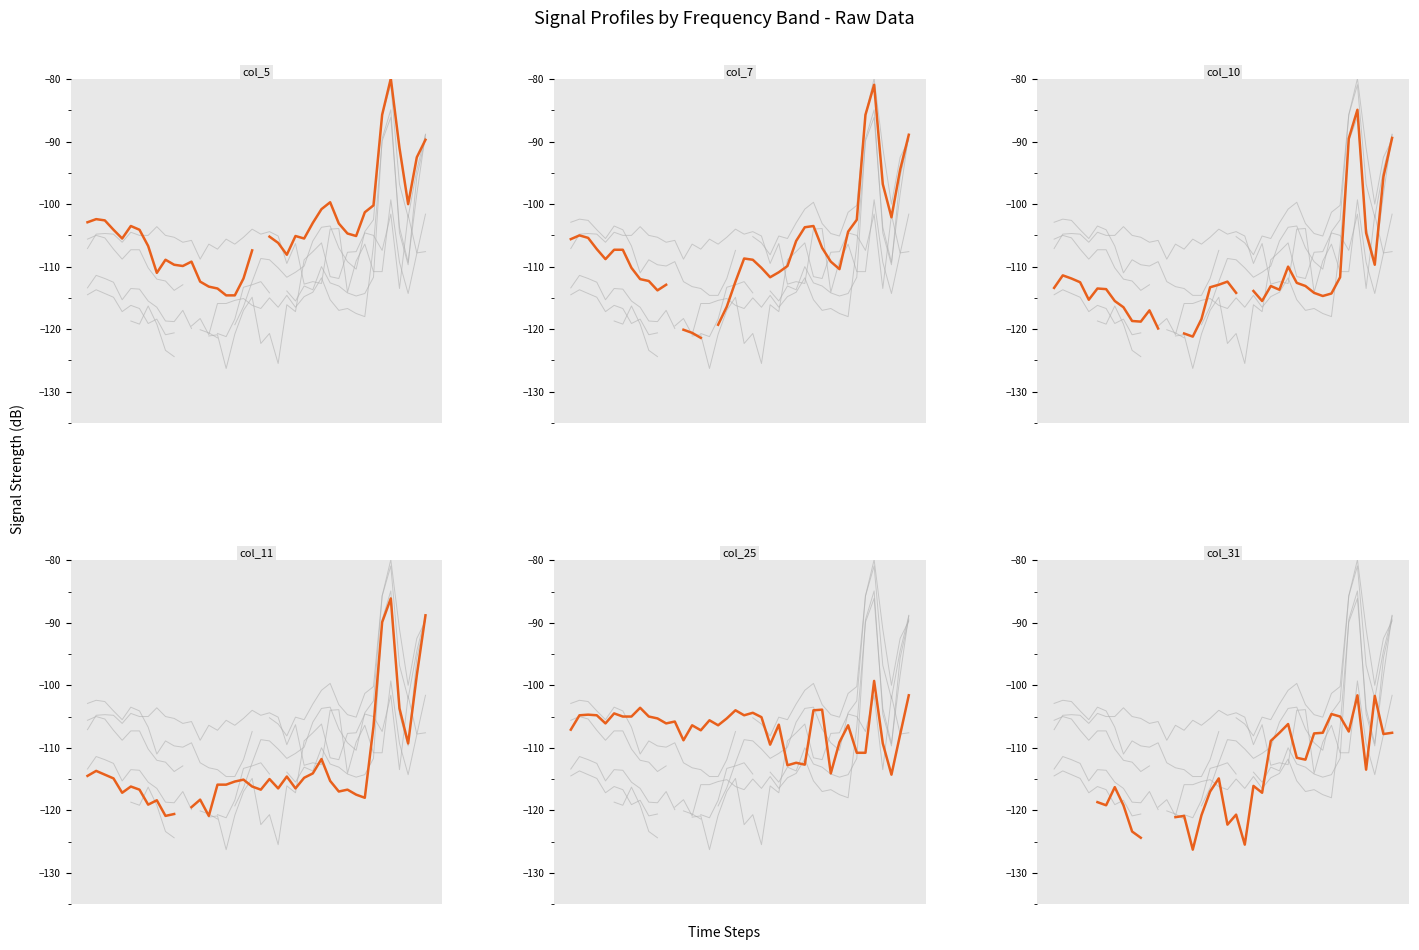

What is the difference between the second highest and minimum values in the col_5 (0.967) series?

28.9